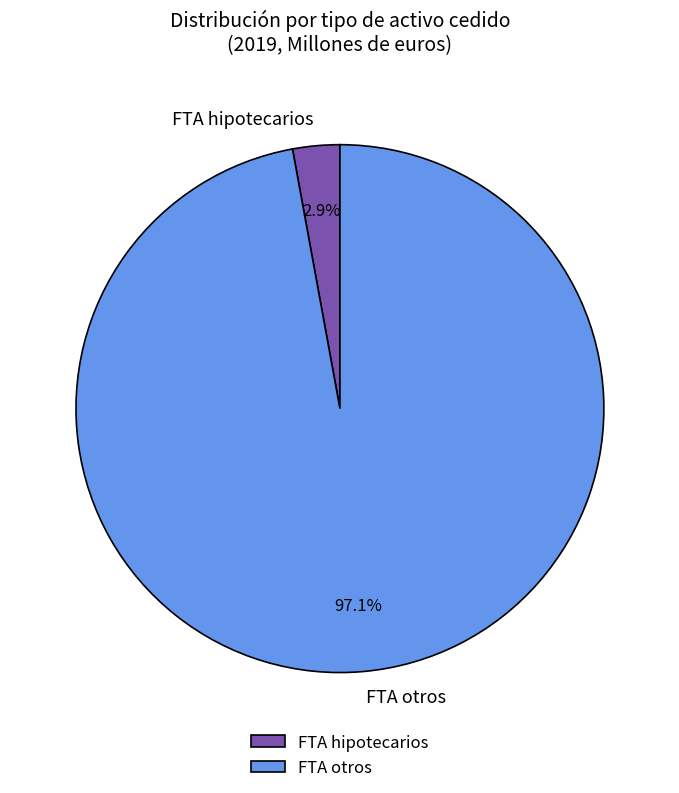

Which category has the biggest portion of the pie?

FTA otros